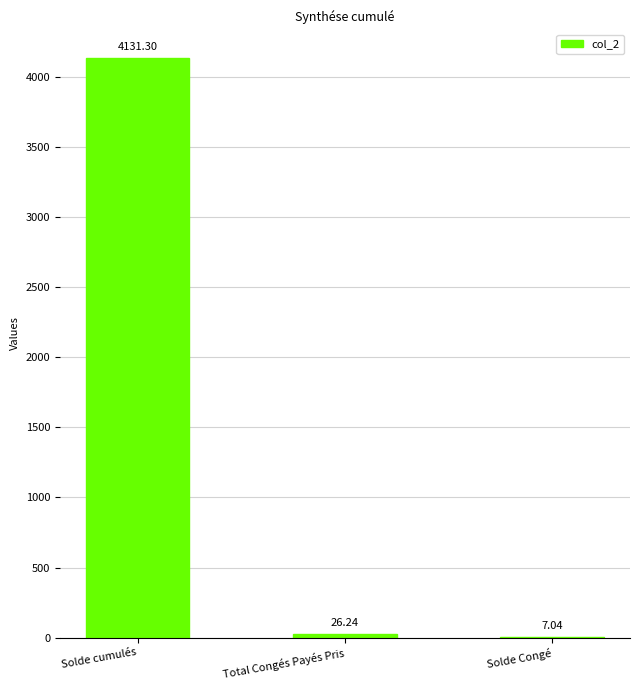

Which category has the highest value across all series?

Solde cumulés